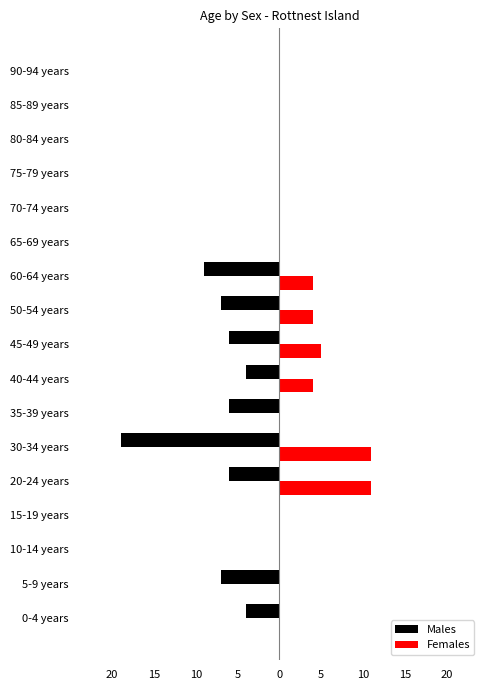

Which series has the largest range (max minus min)?

Males